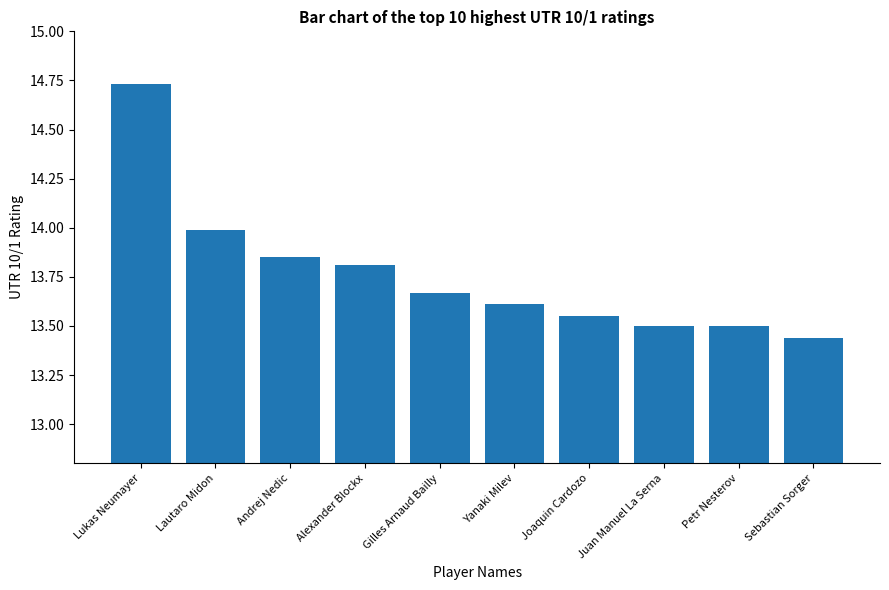

What is the difference between the maximum and minimum values?

1.3